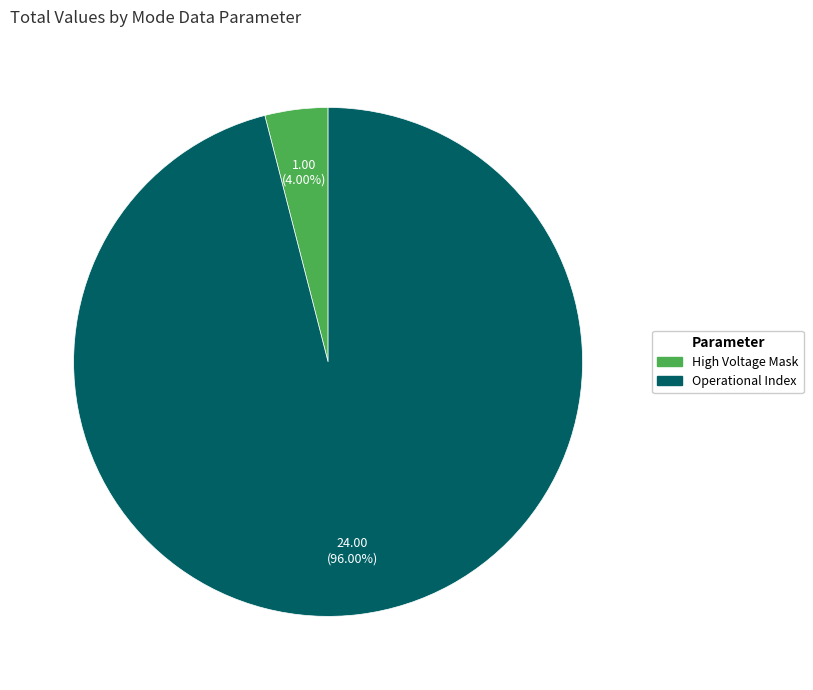

Is there any slice that represents more than half of the pie?

Yes